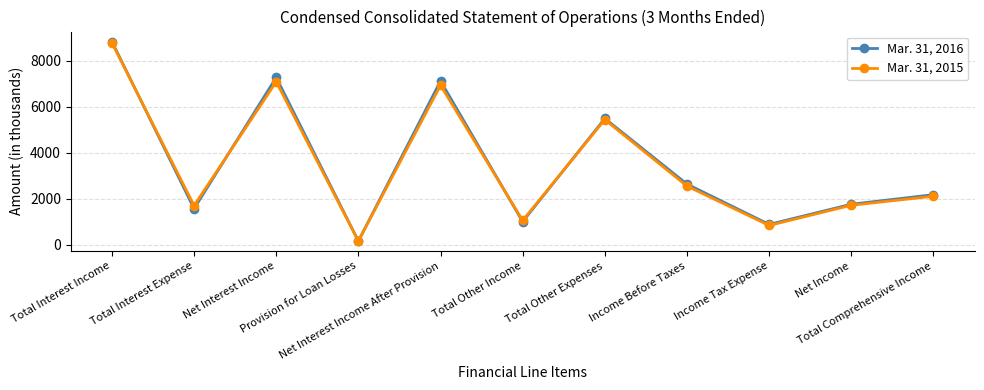

How many categories are shown in the chart?

11